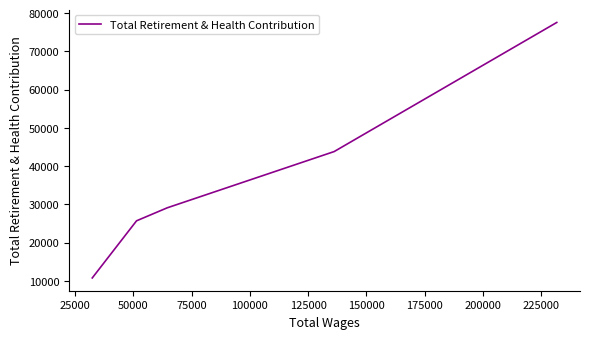

What is the greatest value displayed?

77564